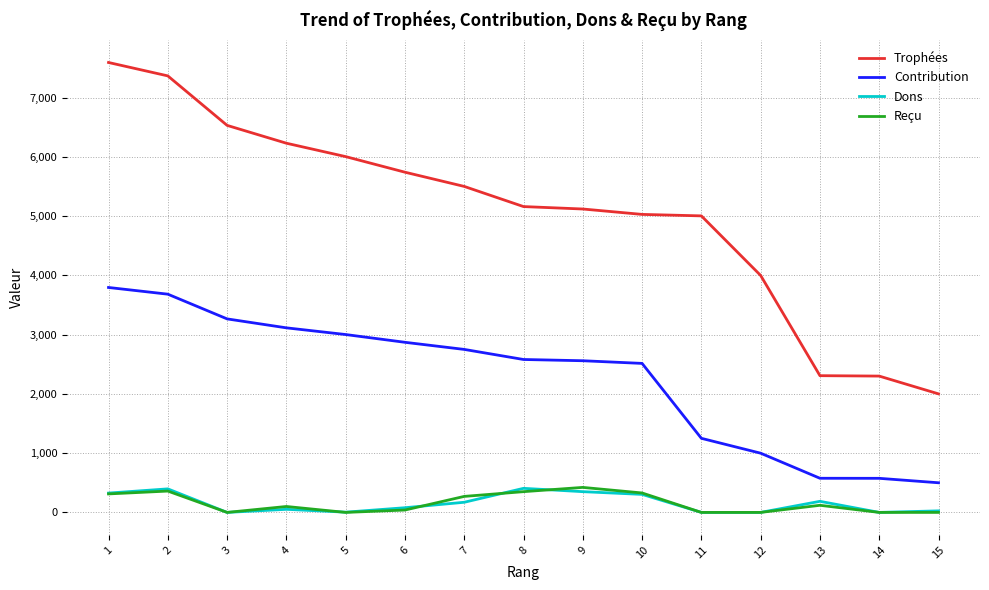

How many lines are shown in the chart?

4